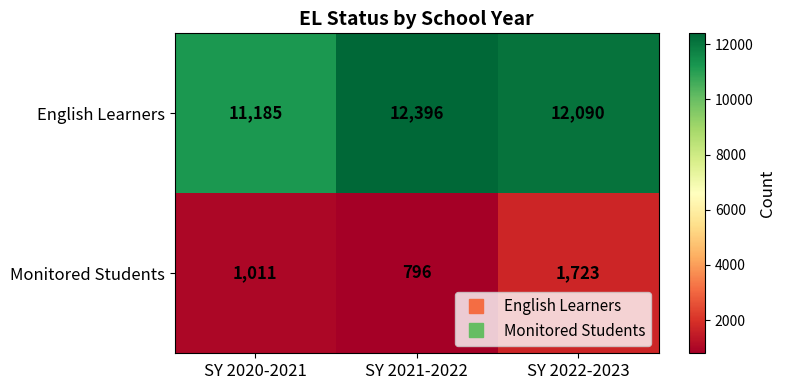

What is the total value across all series at SY 2021-2022?

13192